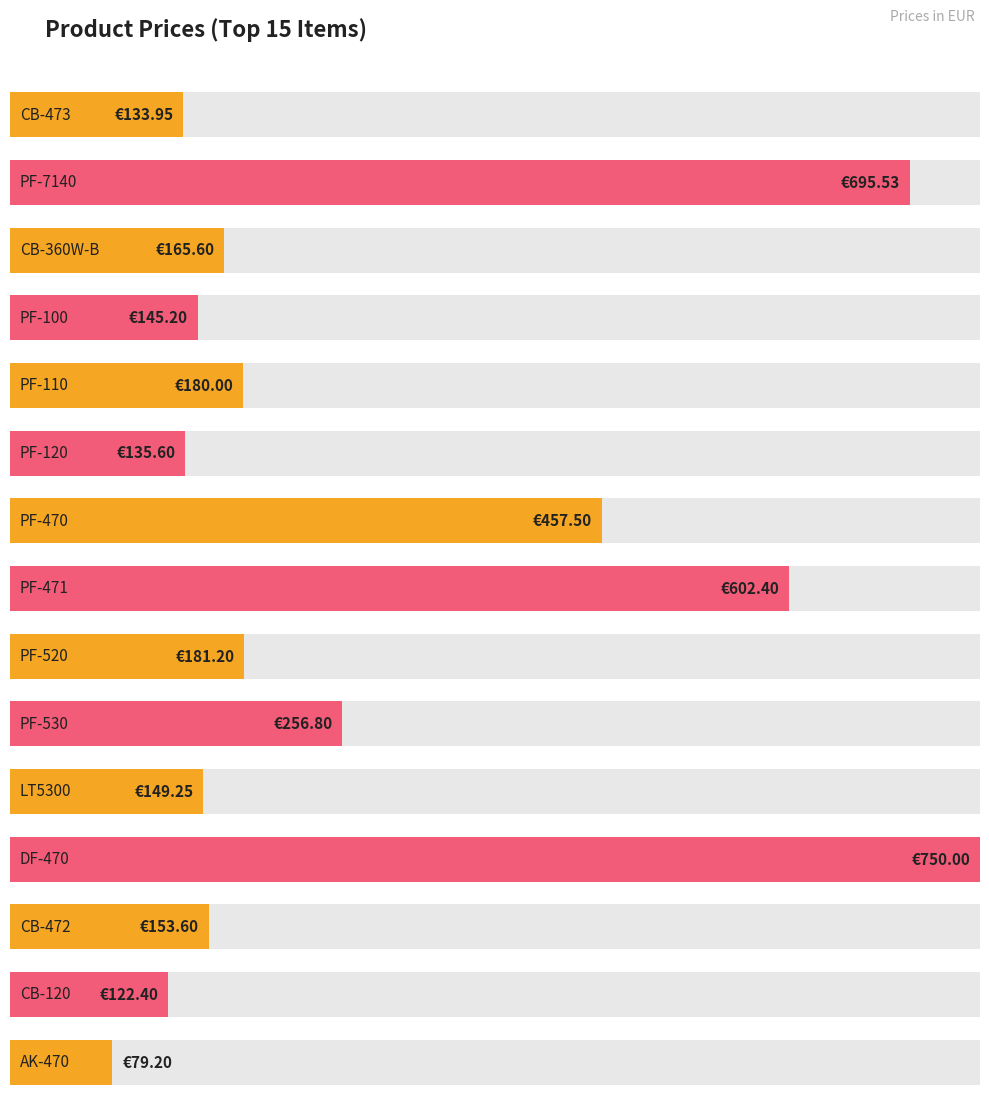

Reading right to left, extract all data points from this chart.

79.2	122.4	153.6	750.0	149.2	256.8	181.2	602.4	457.5	135.6	180.0	145.2	165.6	695.5	133.9